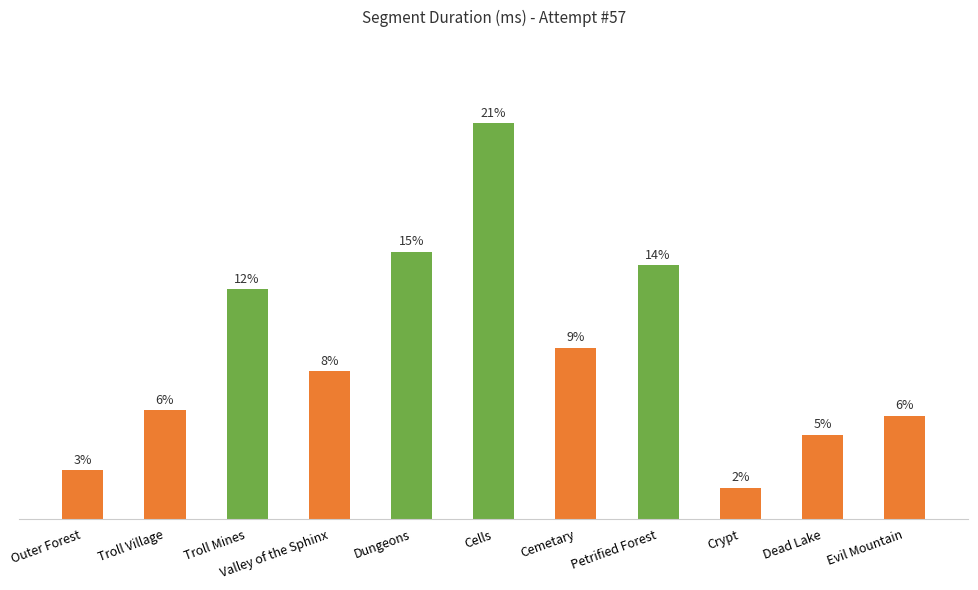

Does the chart contain any negative values?

No